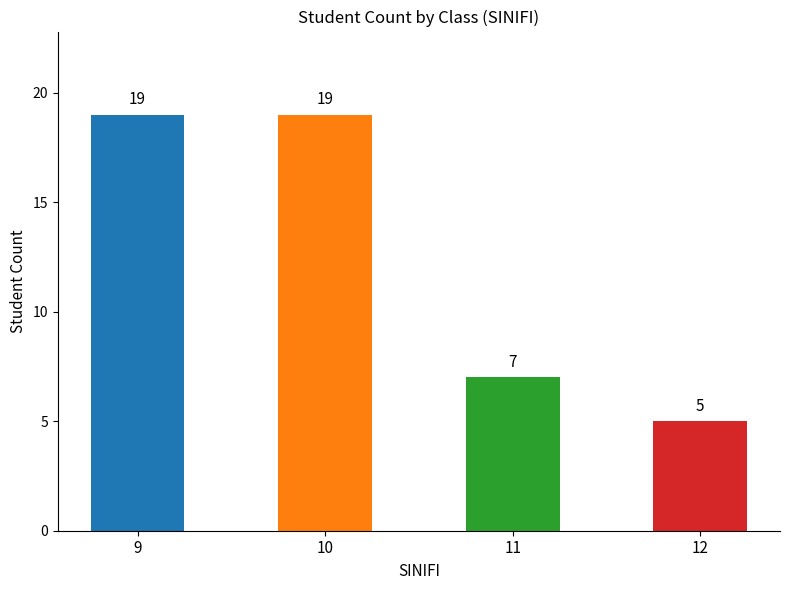

Reading left to right, what are all the values shown in this chart?

19	19	7	5